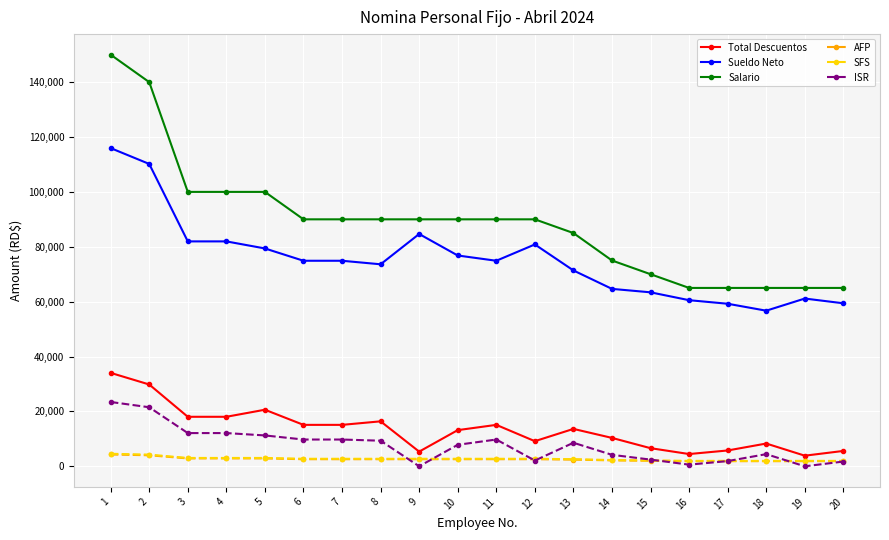

True or false: SFS and AFP cross at least once.

False